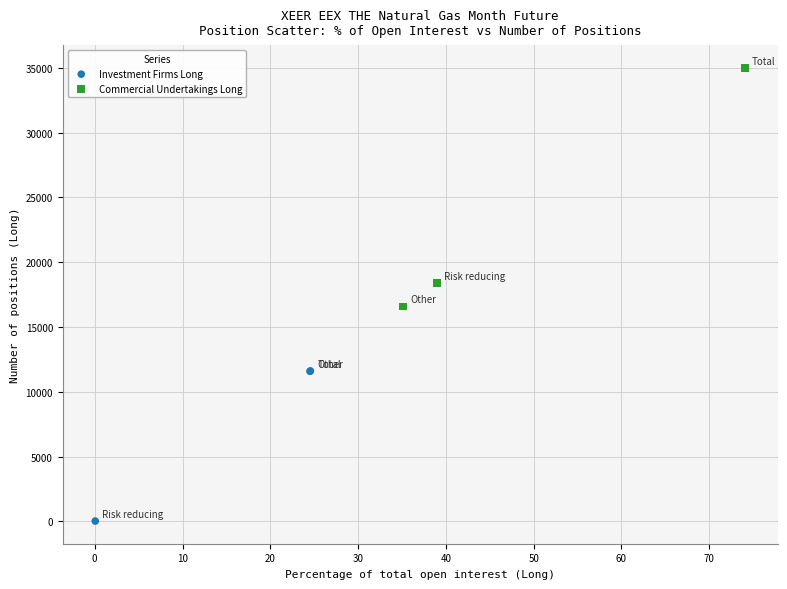

Which series reaches the maximum Y coordinate?

Commercial Undertakings Long